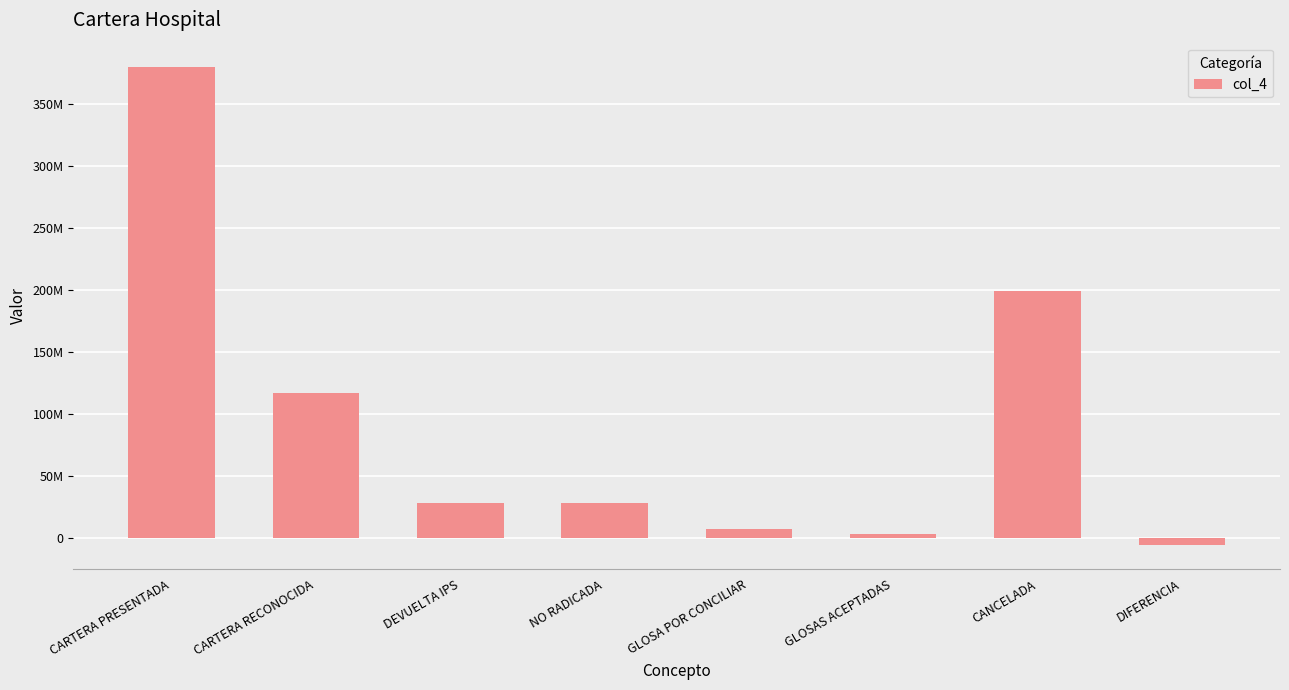

Is it true that the value at DIFERENCIA is -1455592?

False